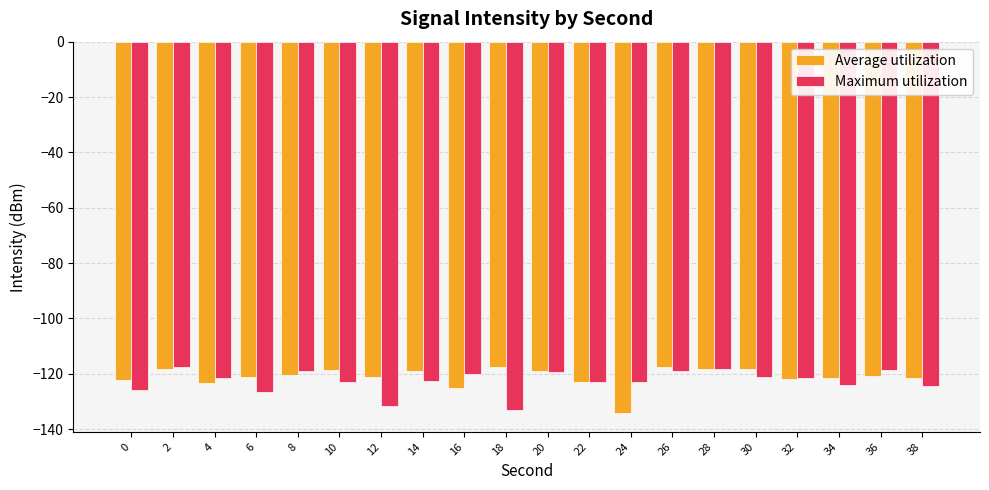

True or false: Average utilization has a value of -118.3 at 28.

True